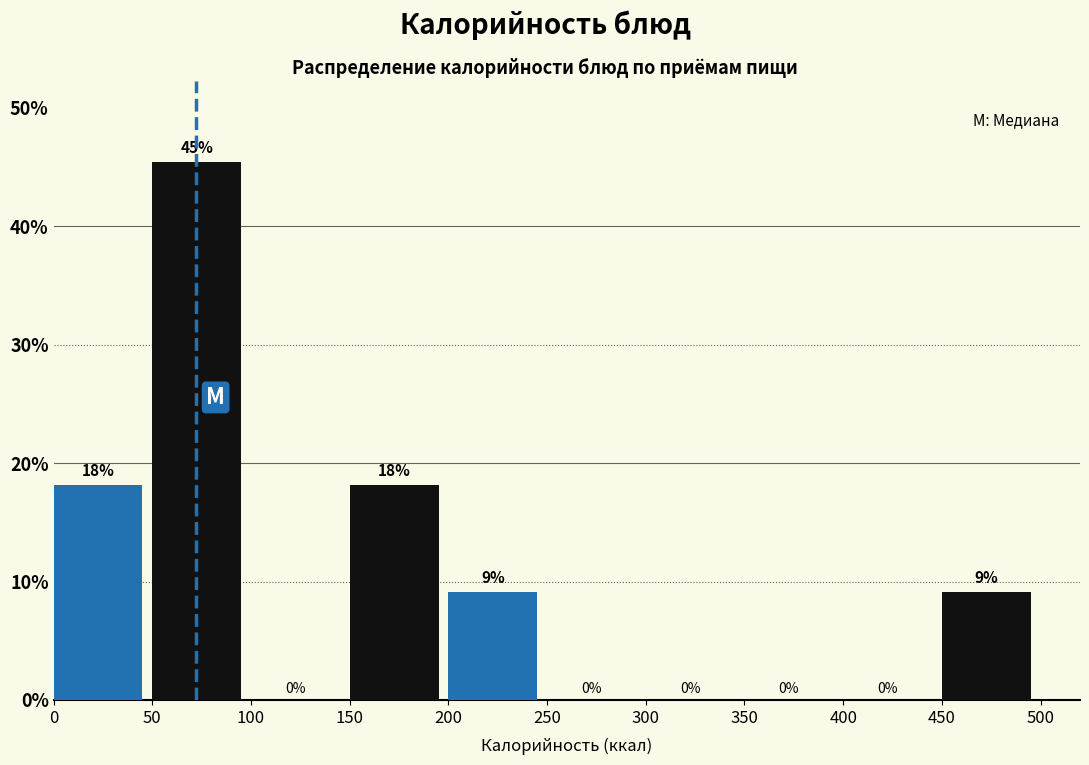

Over which range of the x-axis is the bar tallest?

50 to 100